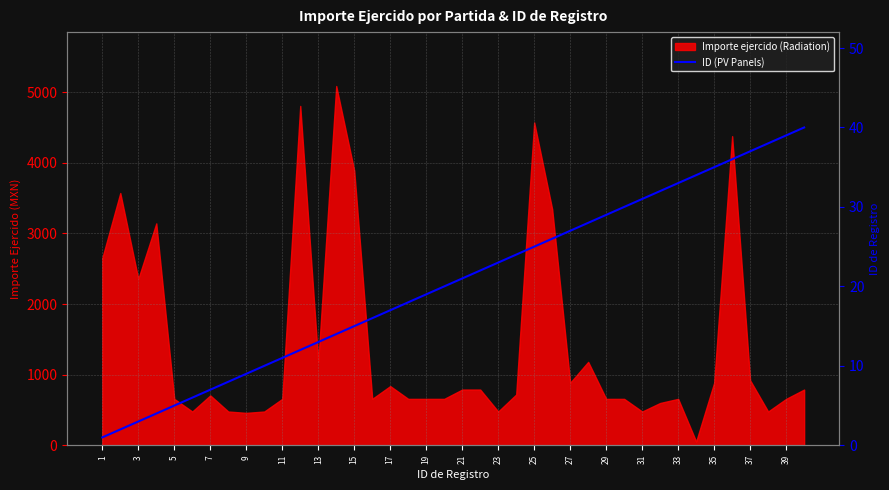

Reading left to right, extract all data points from this chart.

1	2	3	4	5	6	7	8	9	10	11	12	13	14	15	16	17	18	19	20	21	22	23	24	25	26	27	28	29	30	31	32	33	34	35	36	37	38	39	40